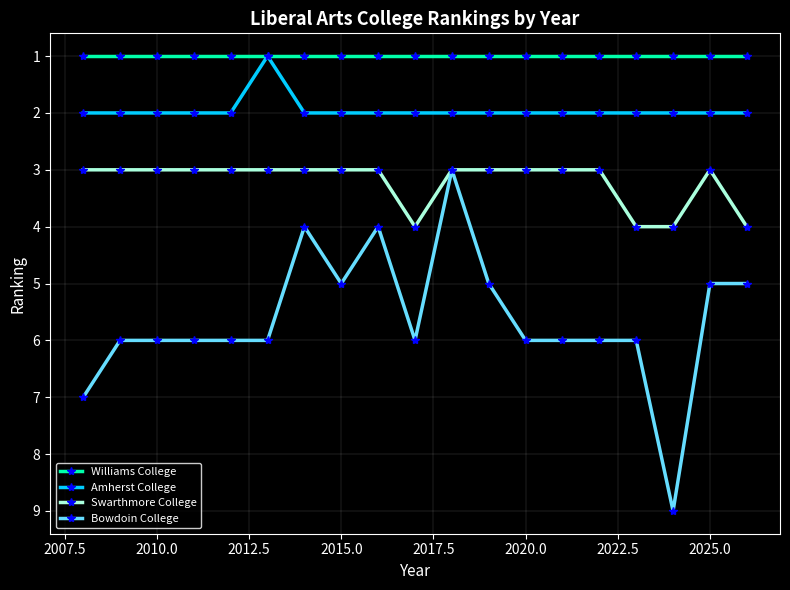

What is the lowest value of the Bowdoin College series?

3